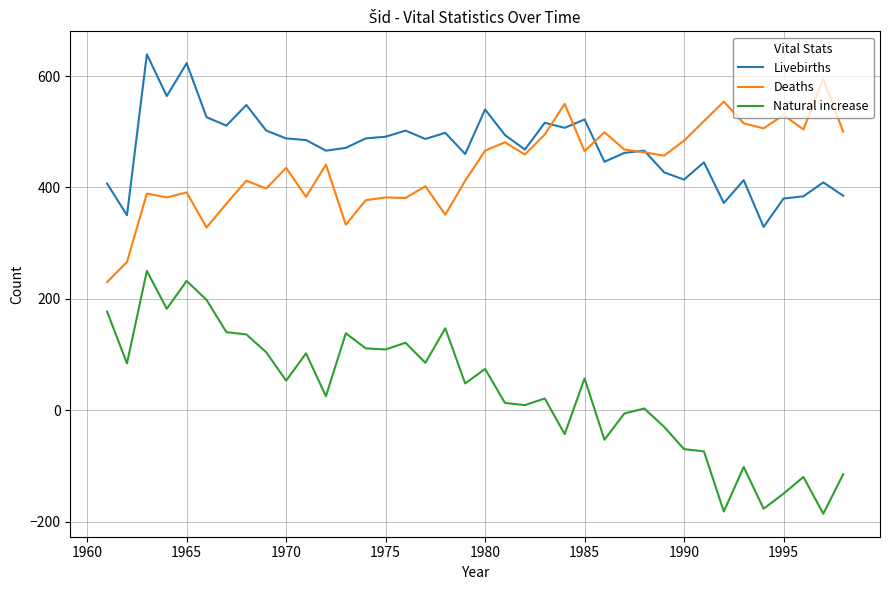

What is the maximum value for Livebirths?

639